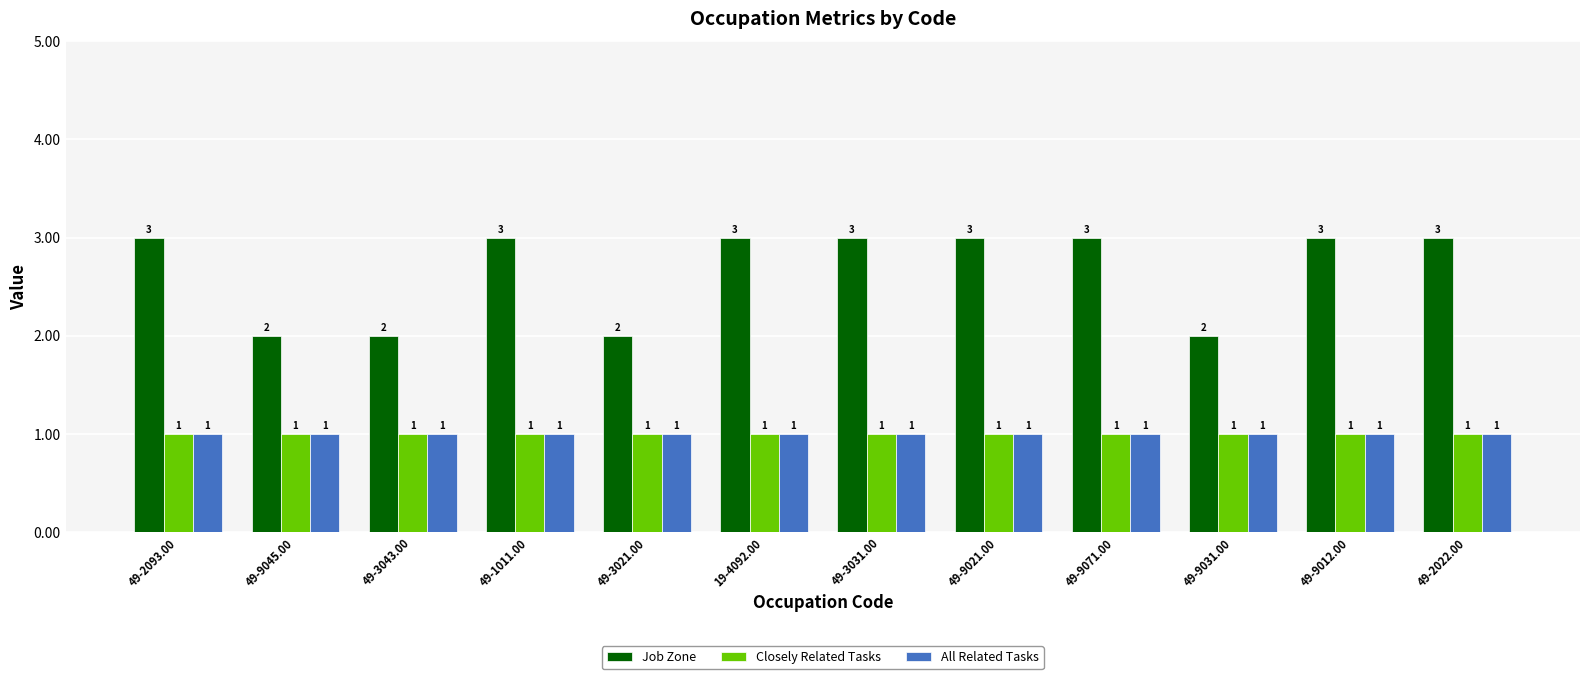

At how many categories does at least one series exceed 1?

12